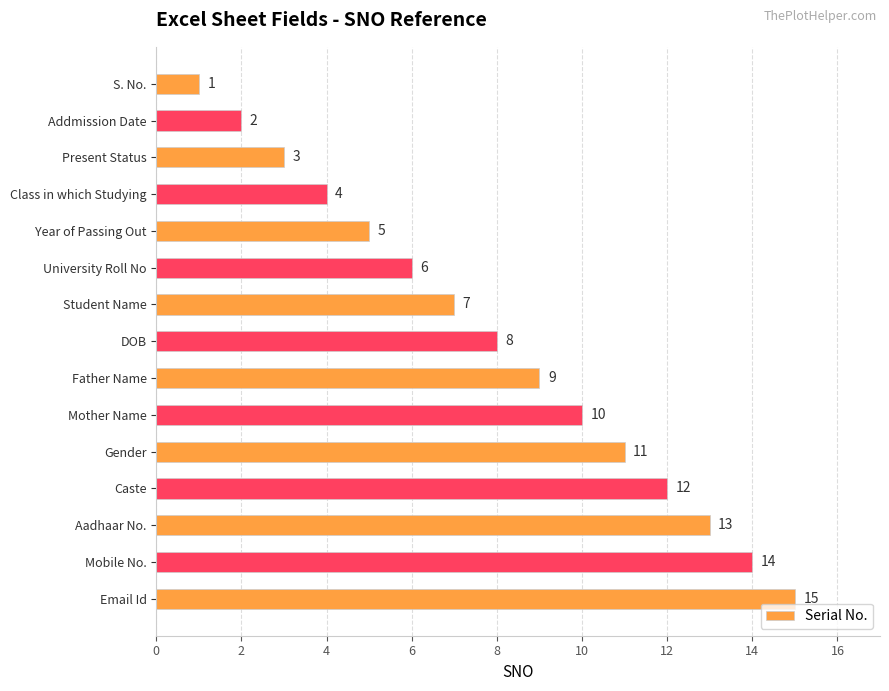

Where is the data nearest to the value 8?

DOB